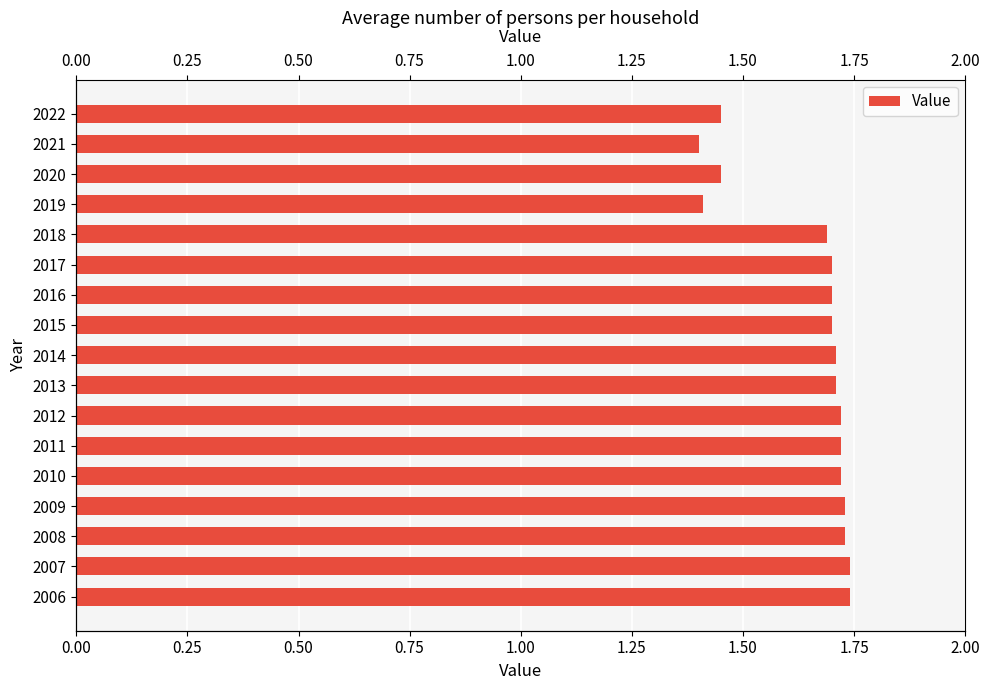

The chart shows a value of 0.6 at 2019. True or false?

False